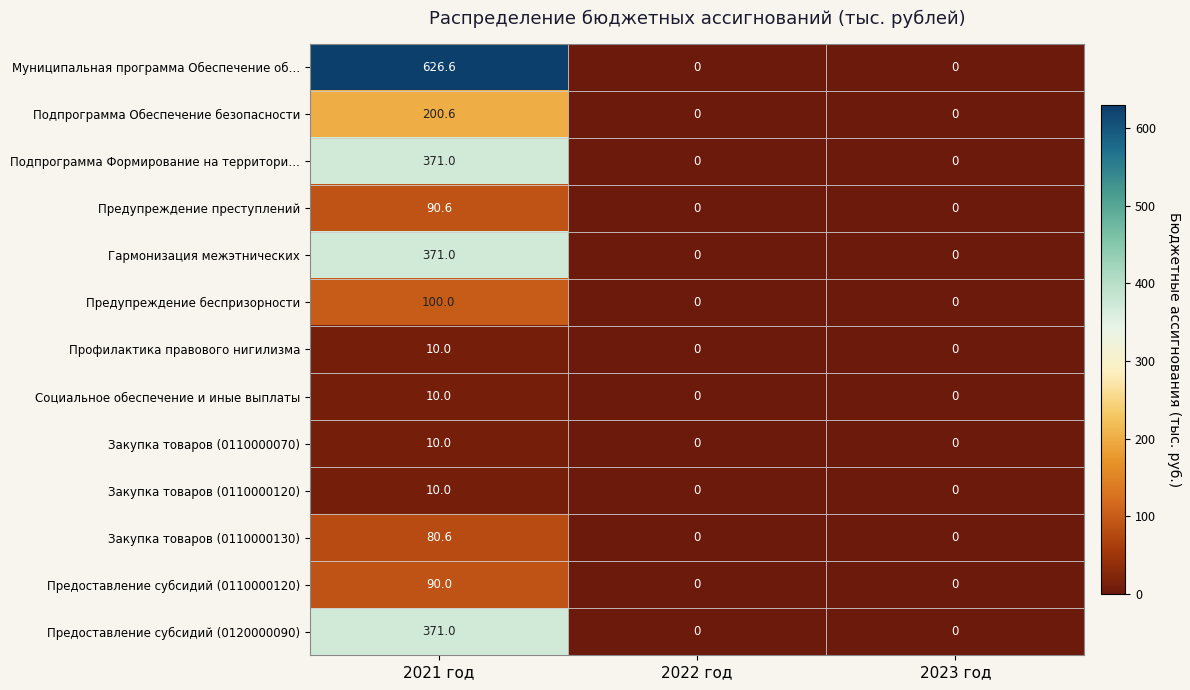

True or false: Муниципальная программа Обеспечение об… has a value of 626.6 at 2021 год.

True